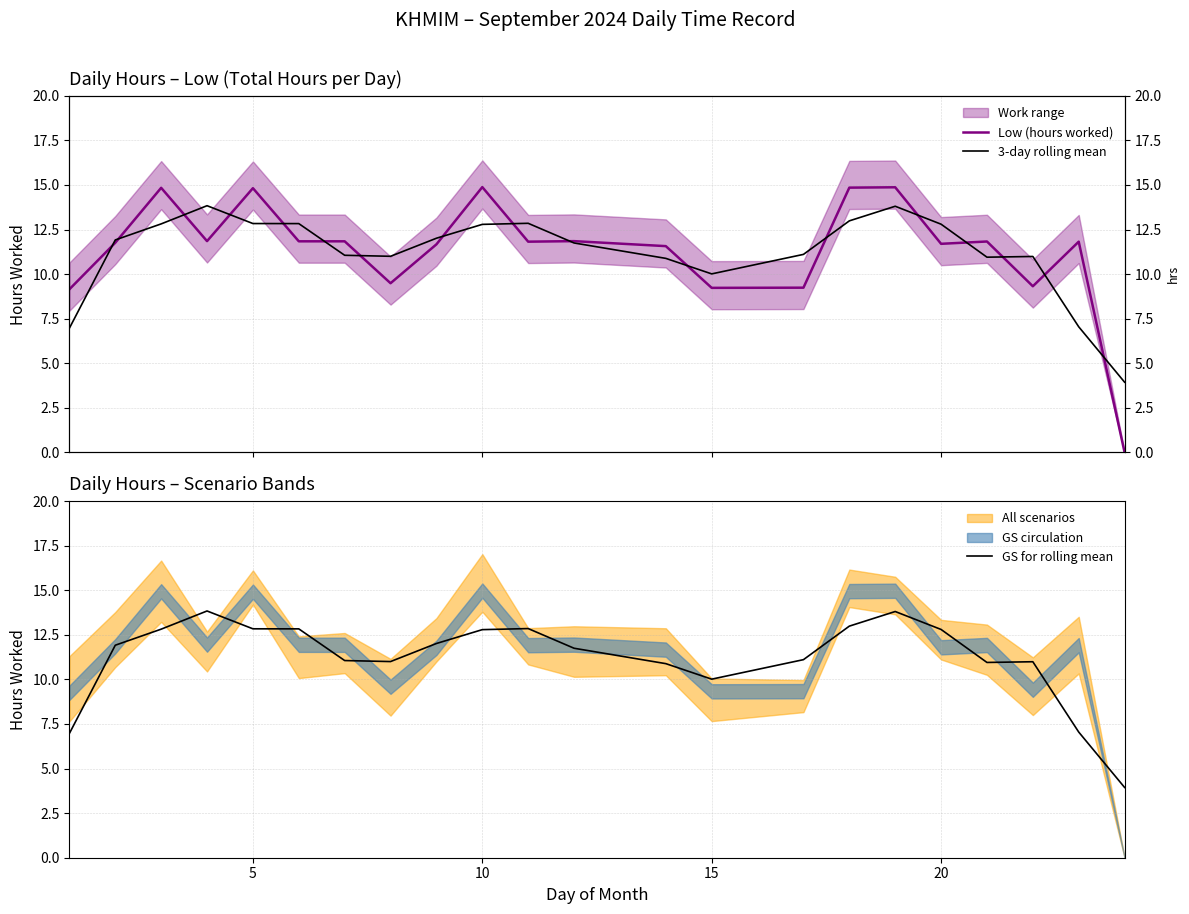

What is the minimum value for GS for rolling mean?

3.9